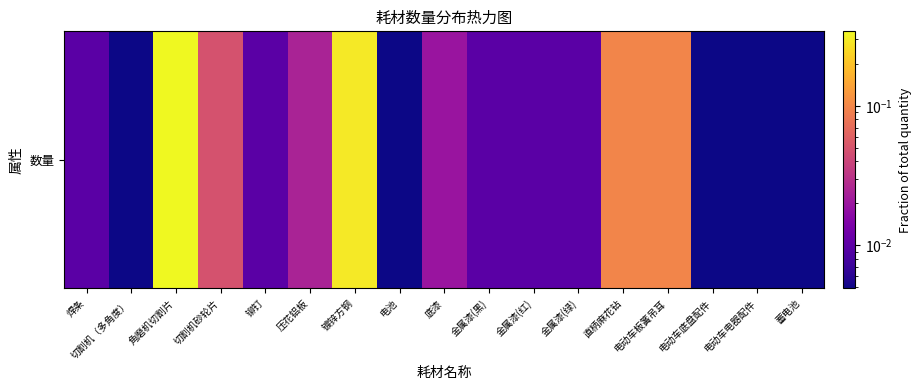

The value at 切割机（多角度） is 0.0. True or false?

False